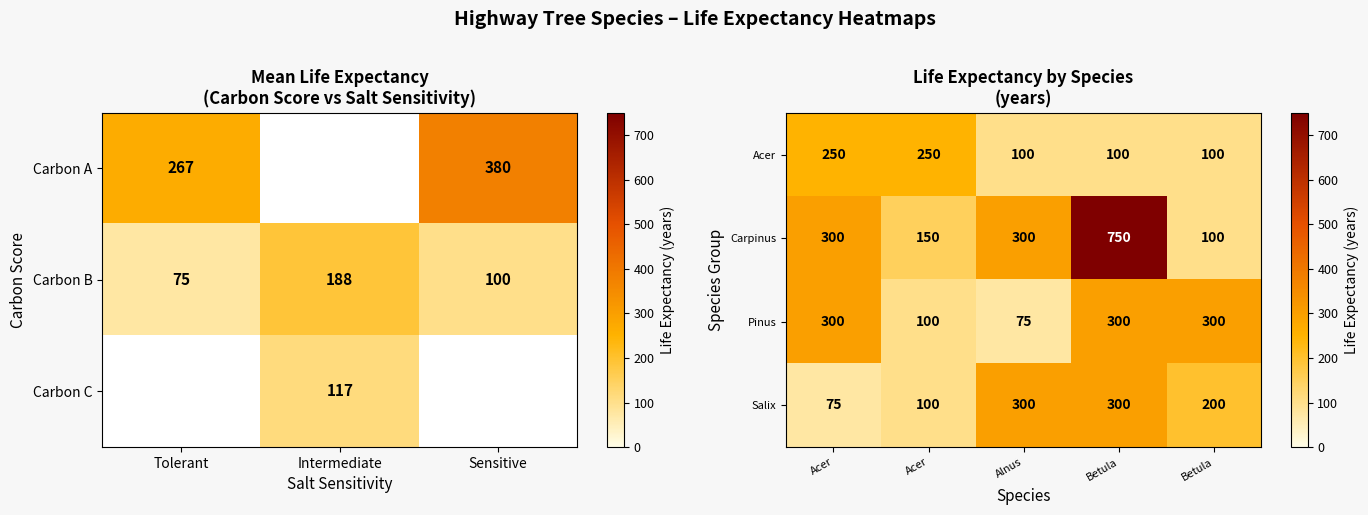

How many values in the Salix series are below 200?

2